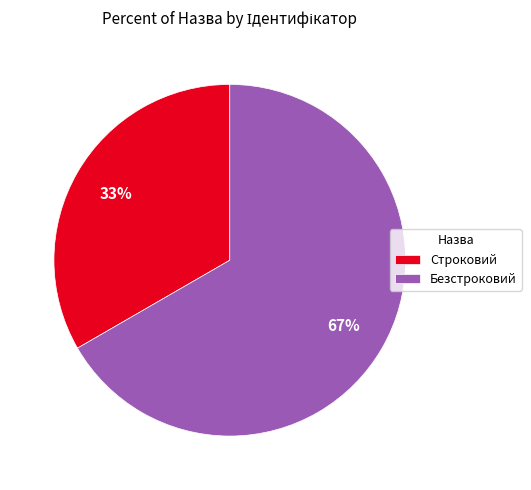

Which has a higher value, Строковий or Безстроковий?

Безстроковий